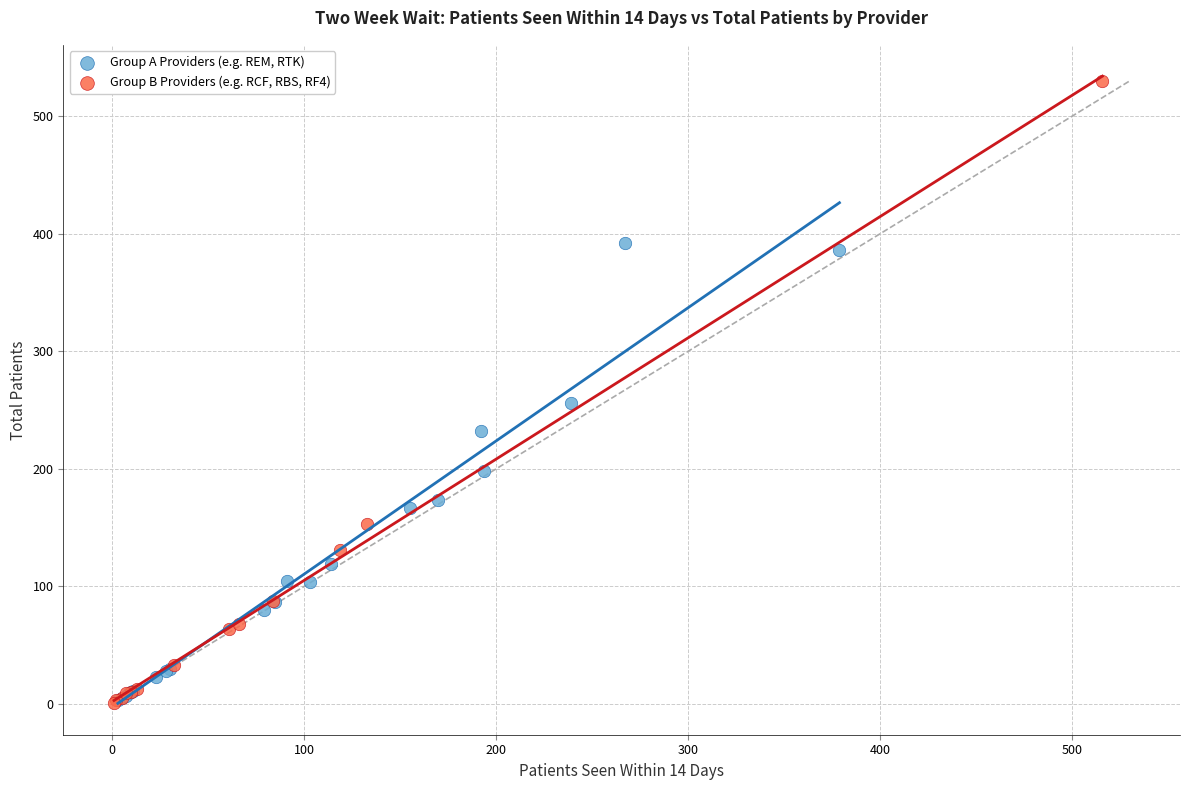

Which series reaches the maximum Y coordinate?

Group B Providers (e.g. RCF, RBS, RF4)